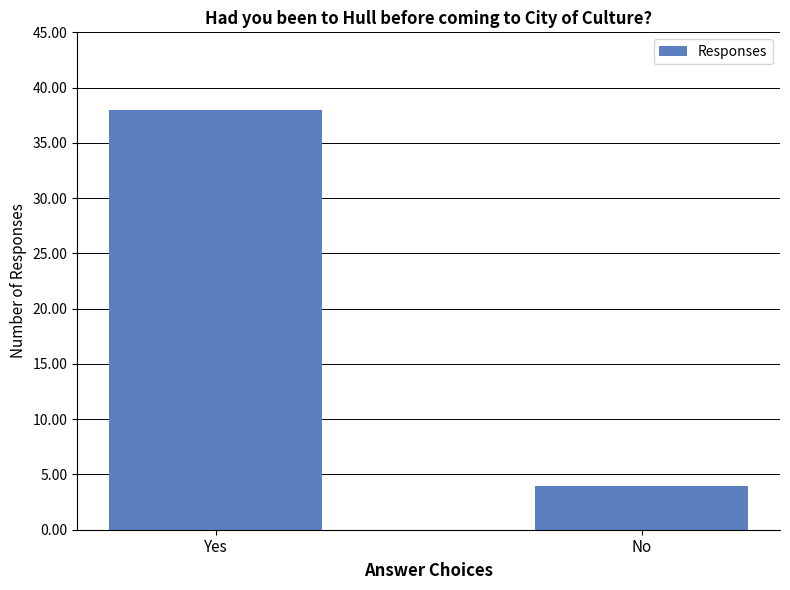

How many data points are less than 38?

1